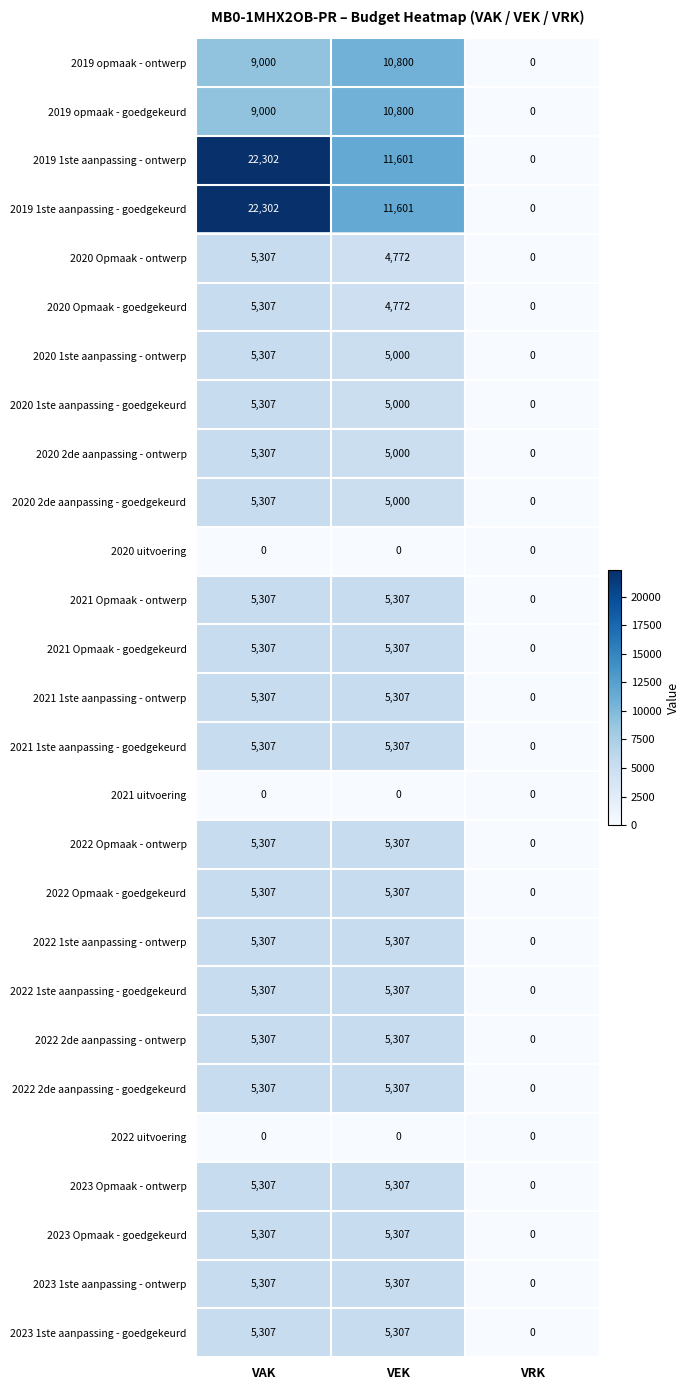

The 2022 1ste aanpassing - goedgekeurd series shows 5307 at VEK. True or false?

True